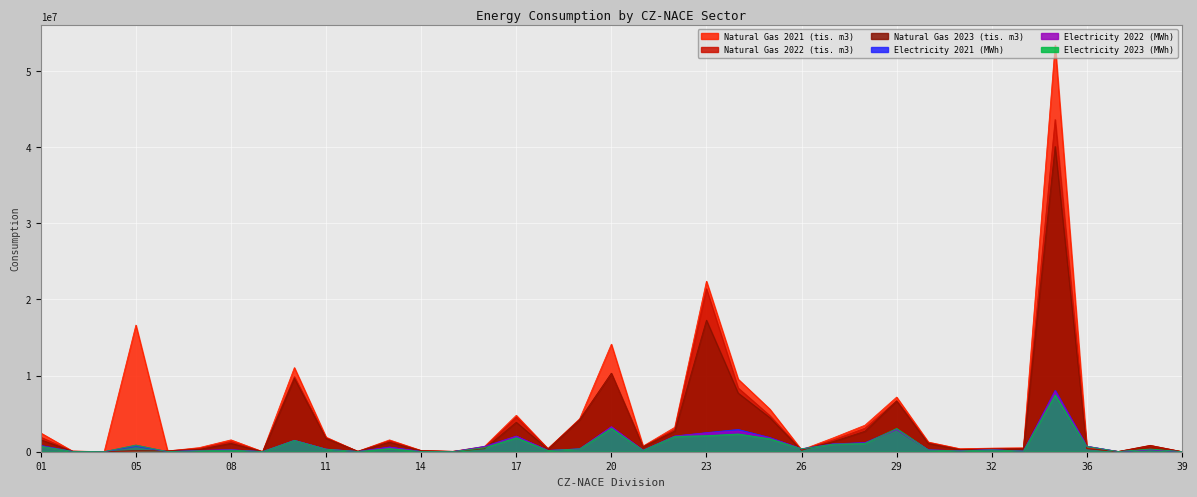

Which series ends up on top after the final intersection of Electricity 2021 (MWh) and Natural Gas 2023 (tis. m3)?

Electricity 2021 (MWh)